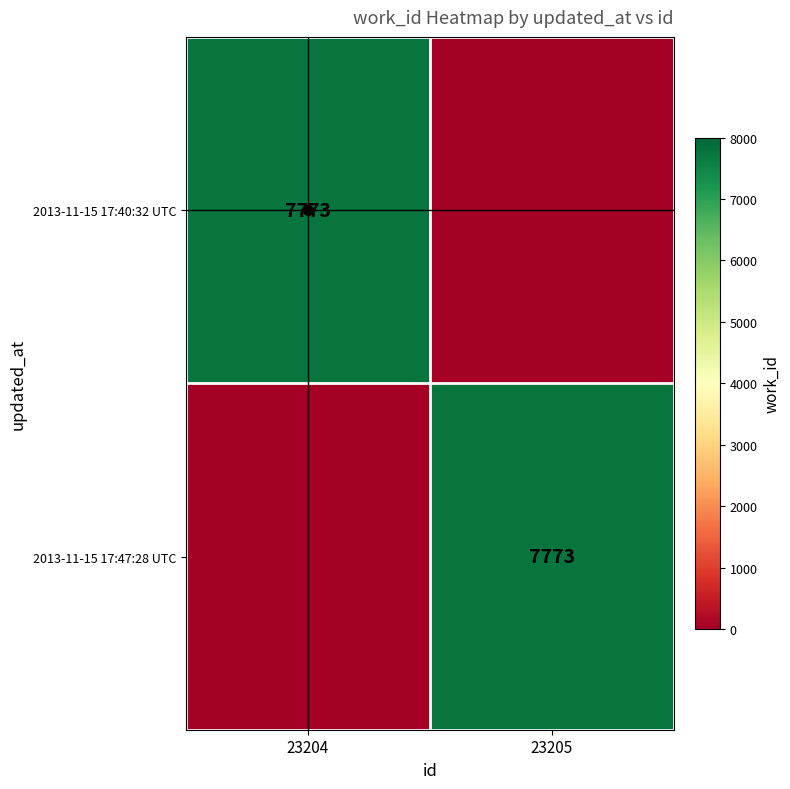

Count the number of data series in this chart.

2